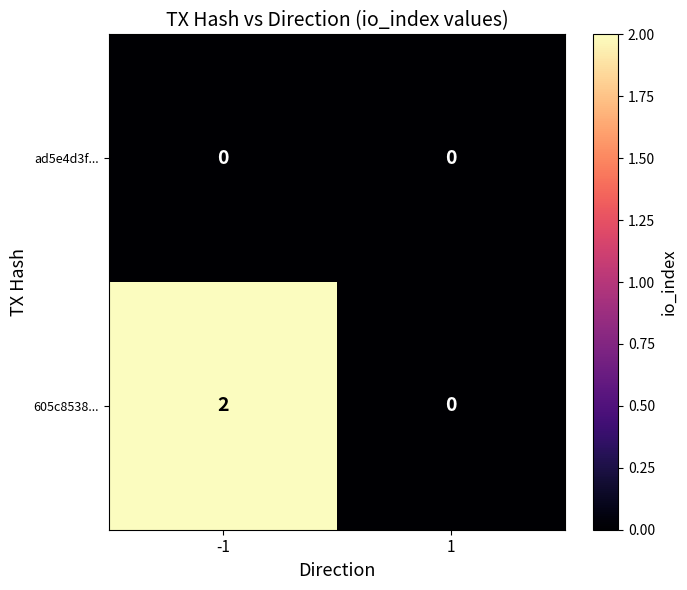

Rank the series by their average value, from lowest to highest.

ad5e4d3f..., 605c8538...